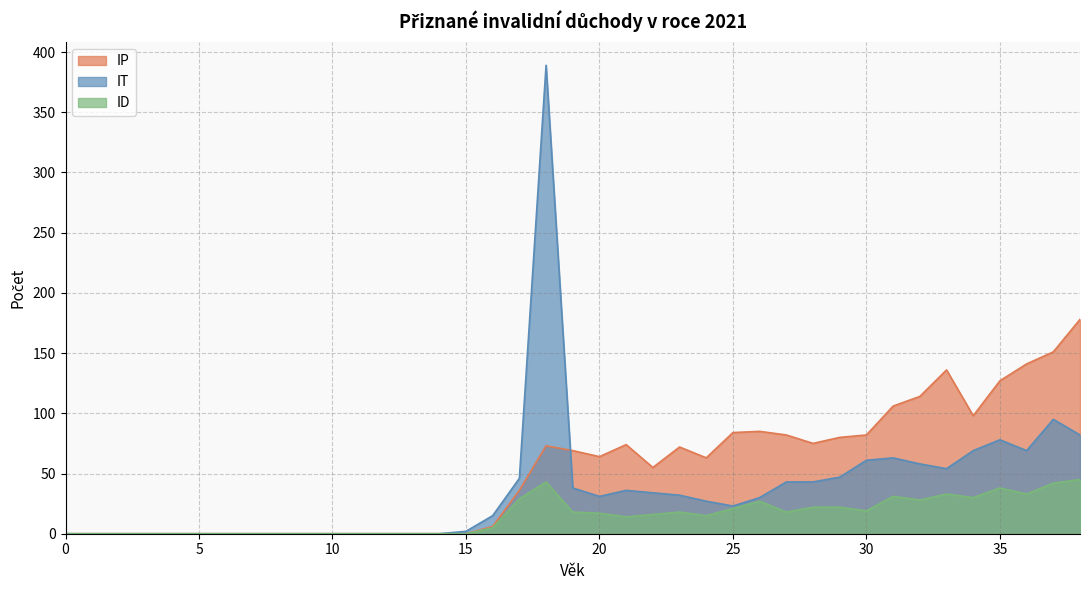

Between 18 and 25, which series saw the biggest shift?

IT